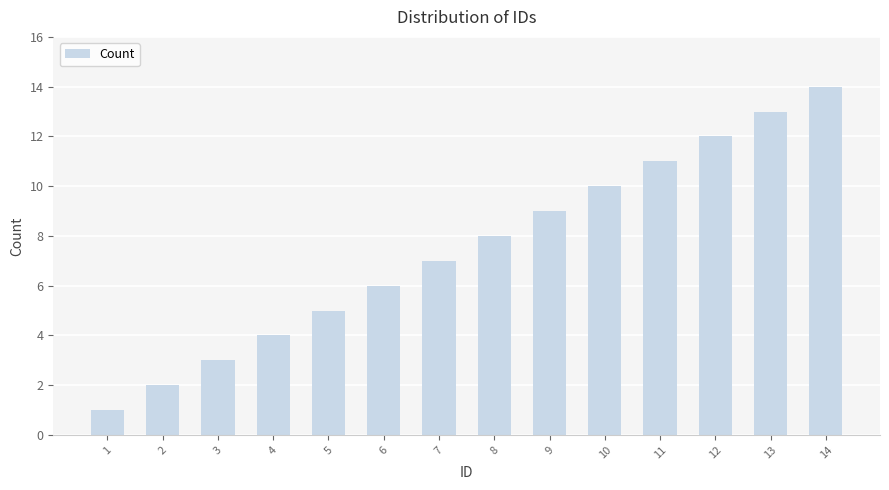

What is the difference between the values at 8 and 5?

3